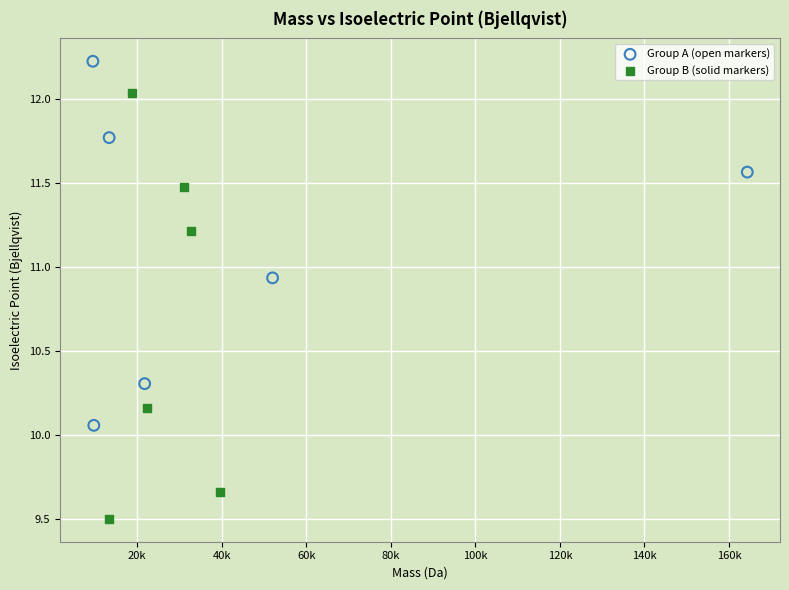

Which series reaches the maximum Y coordinate?

Group A (open markers)